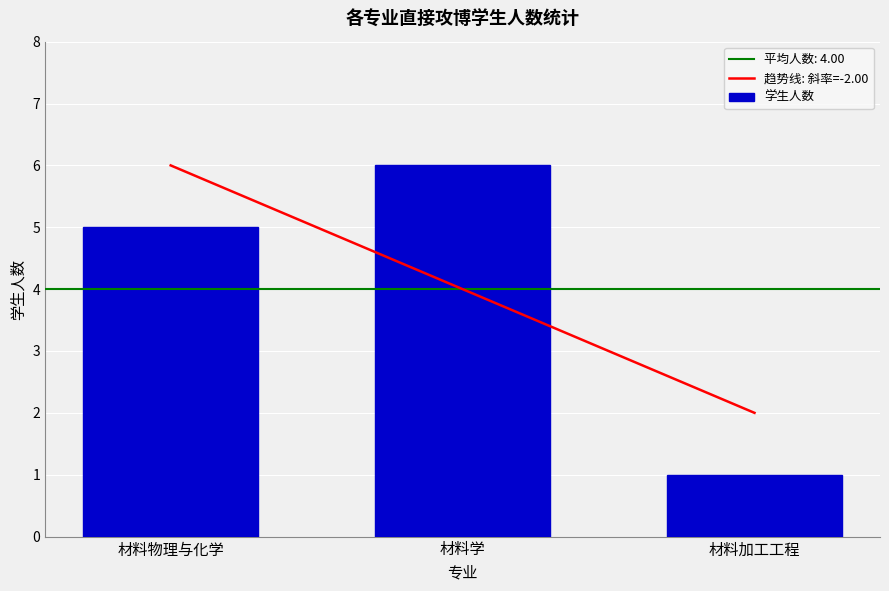

Which label corresponds to the largest value in the chart?

材料学